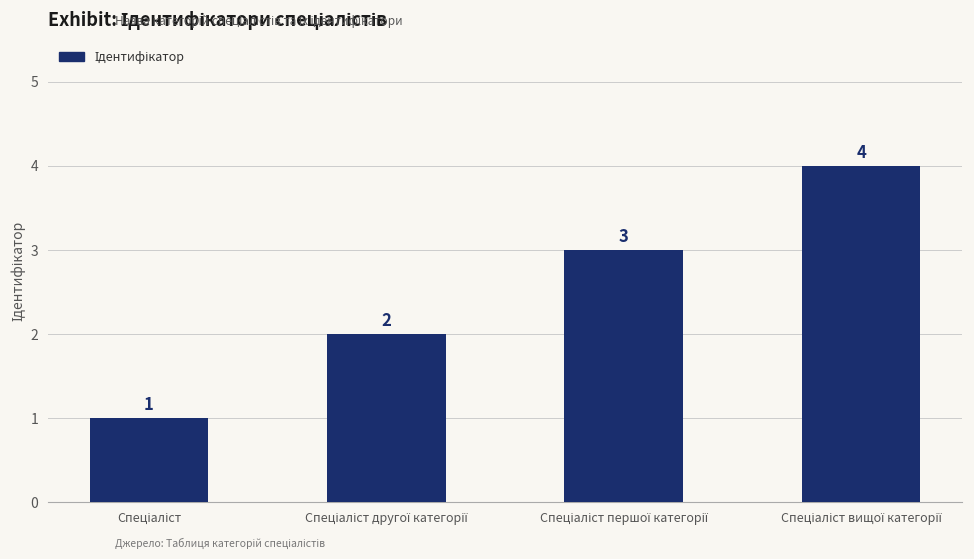

What is the maximum value shown in the chart?

4